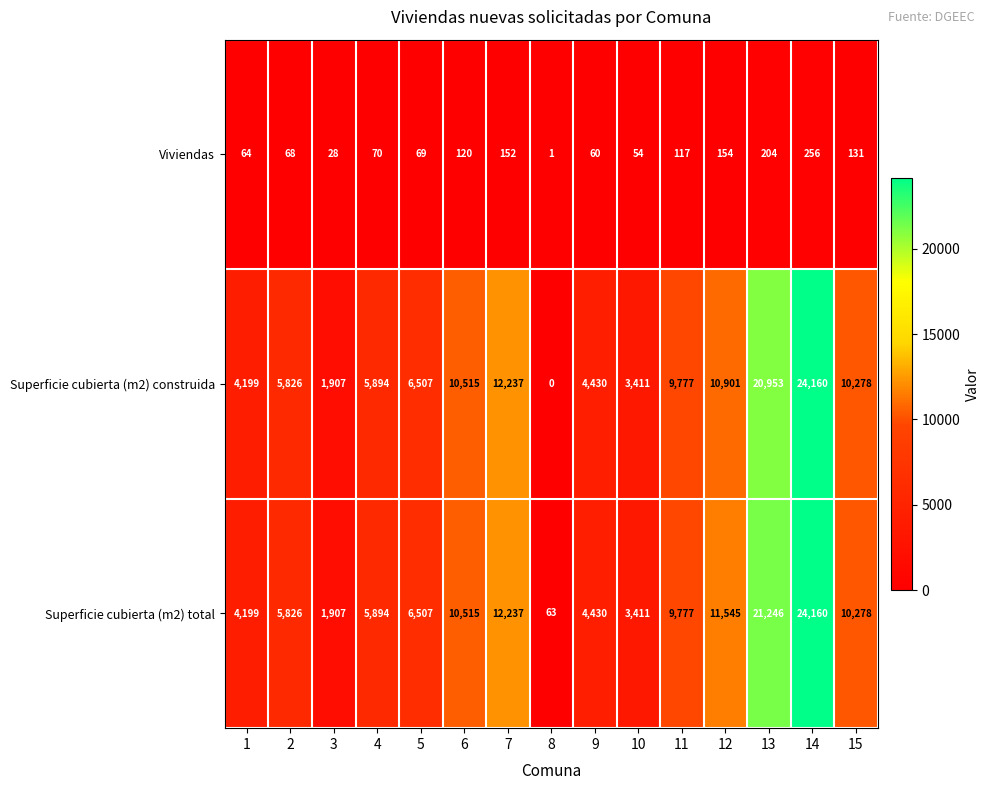

Which series has the largest total across all categories?

Superficie cubierta (m2) total